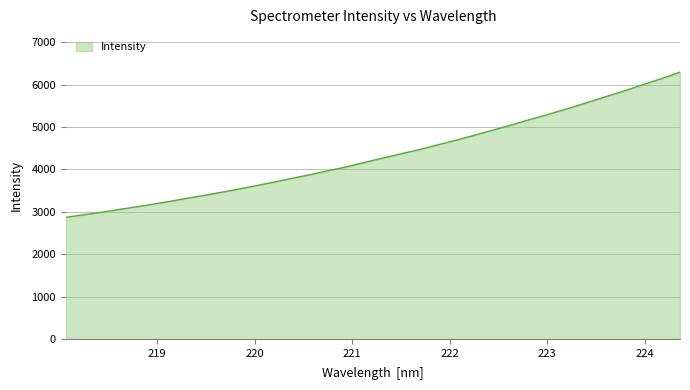

What is the difference between the maximum and minimum values?

3424.6